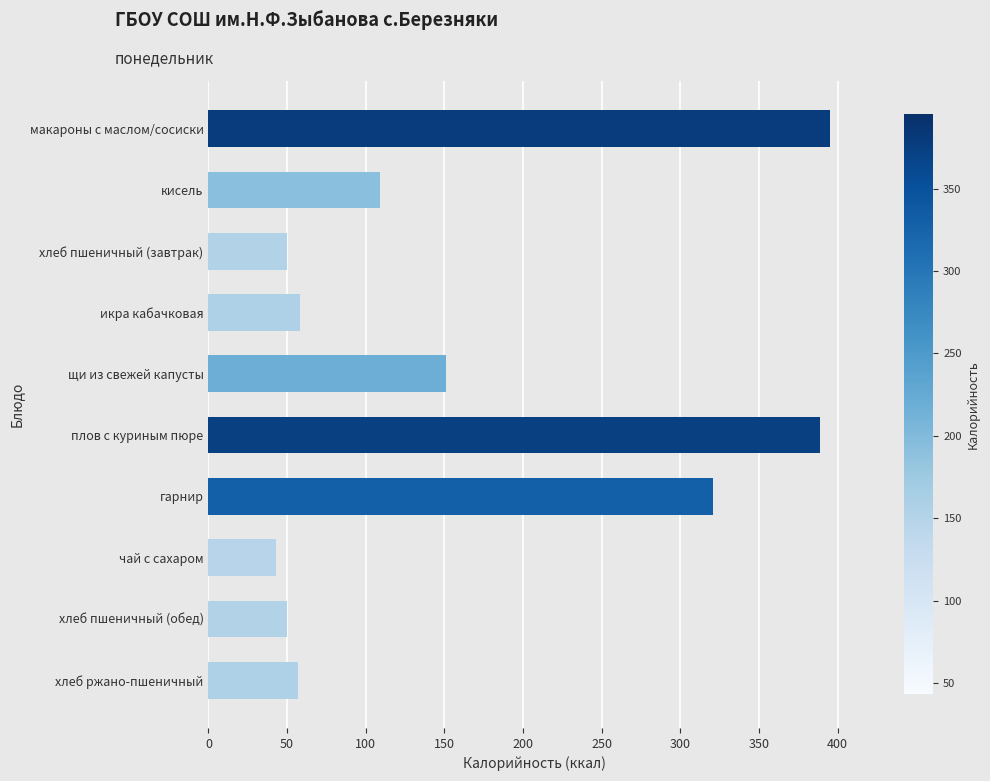

What is the average value?

162